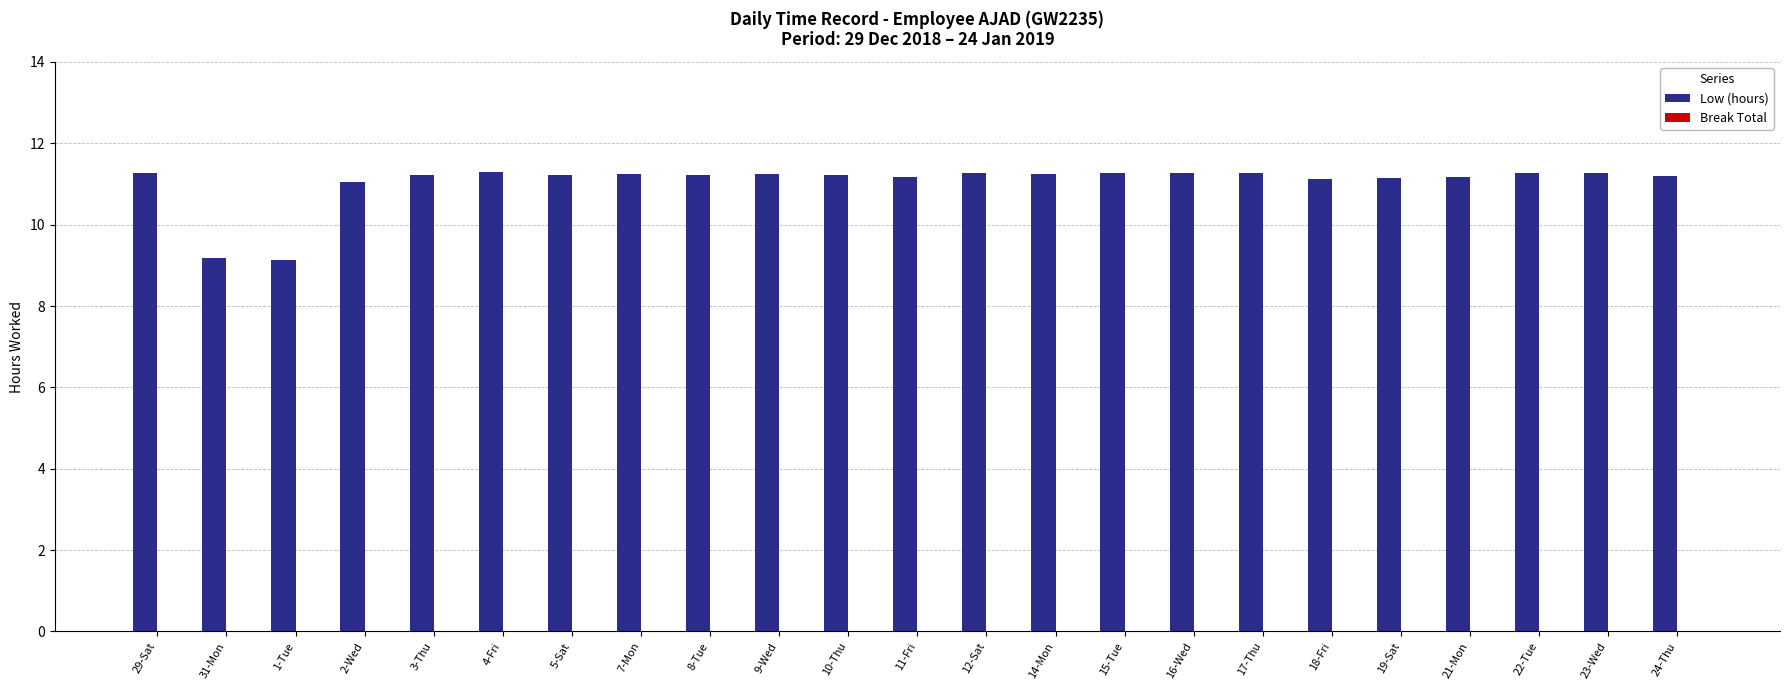

How many bars are there in total?

23